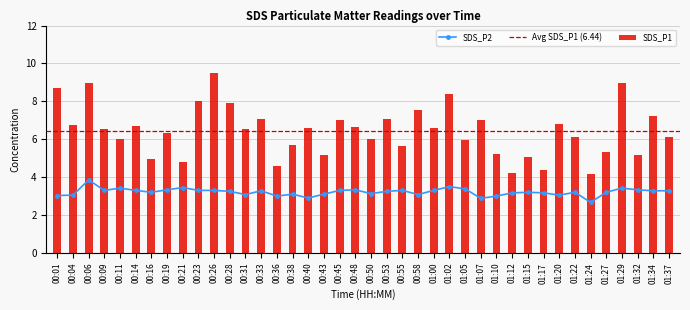

Are the bars horizontal?

No